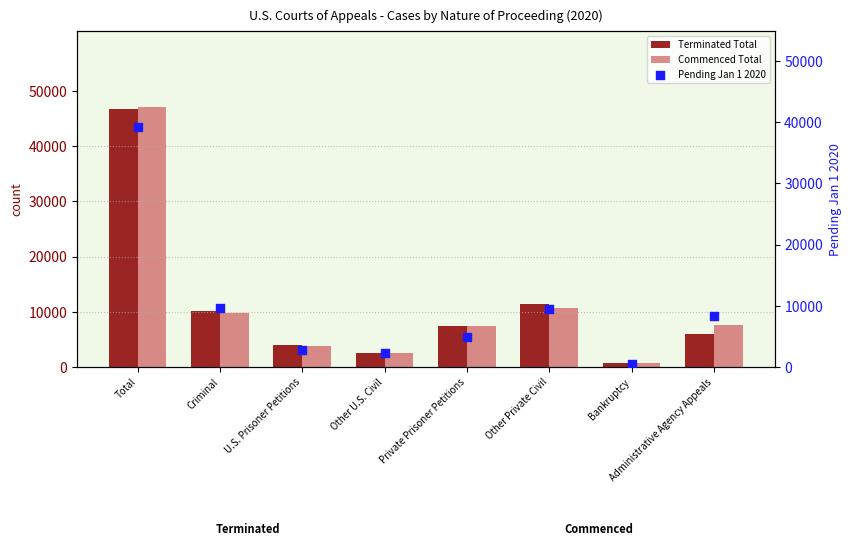

Which series reaches the maximum Y coordinate?

Commenced Total